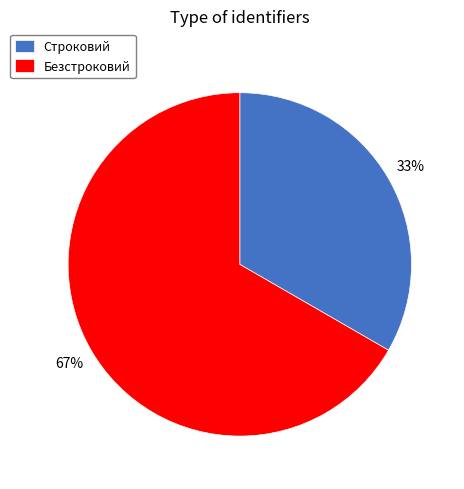

Which slice is the largest?

Безстроковий